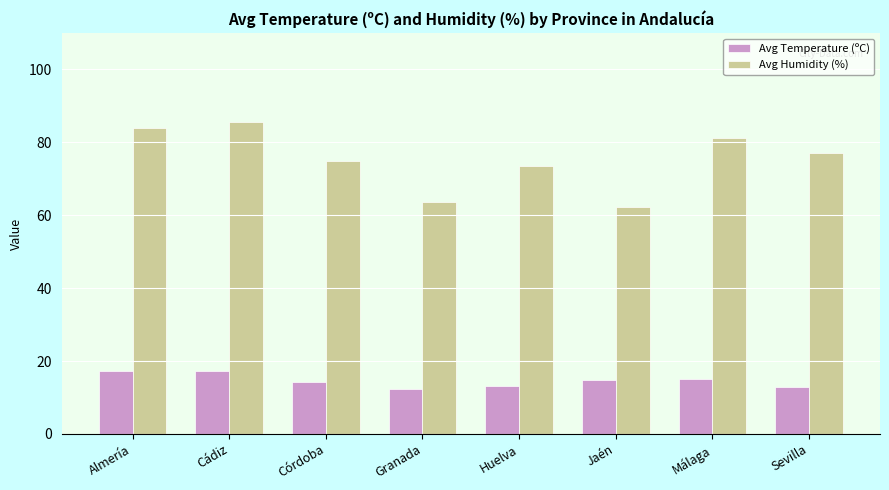

Which series has the widest spread of values?

Avg Humidity (%)